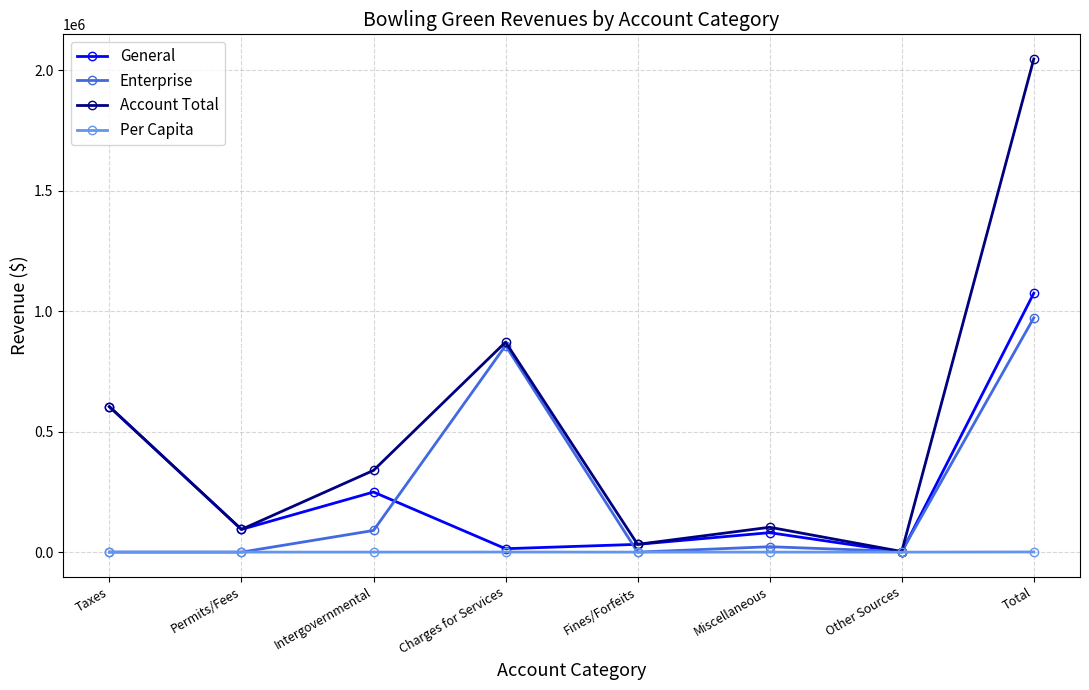

Does the chart have visible grid lines?

Yes